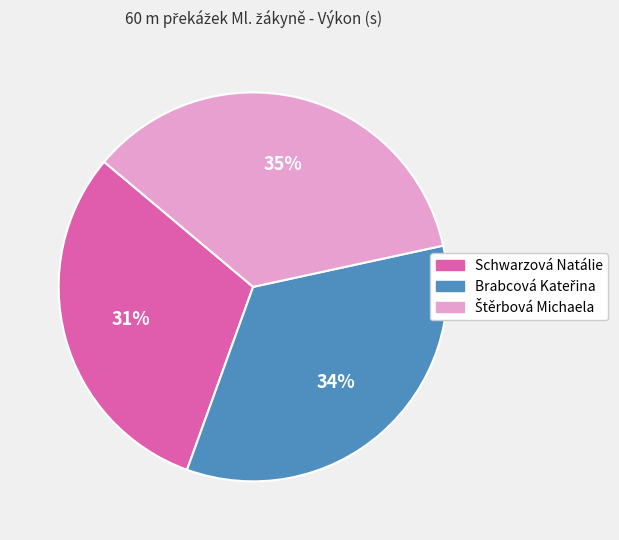

Which category has the smallest portion of the pie?

Schwarzová Natálie